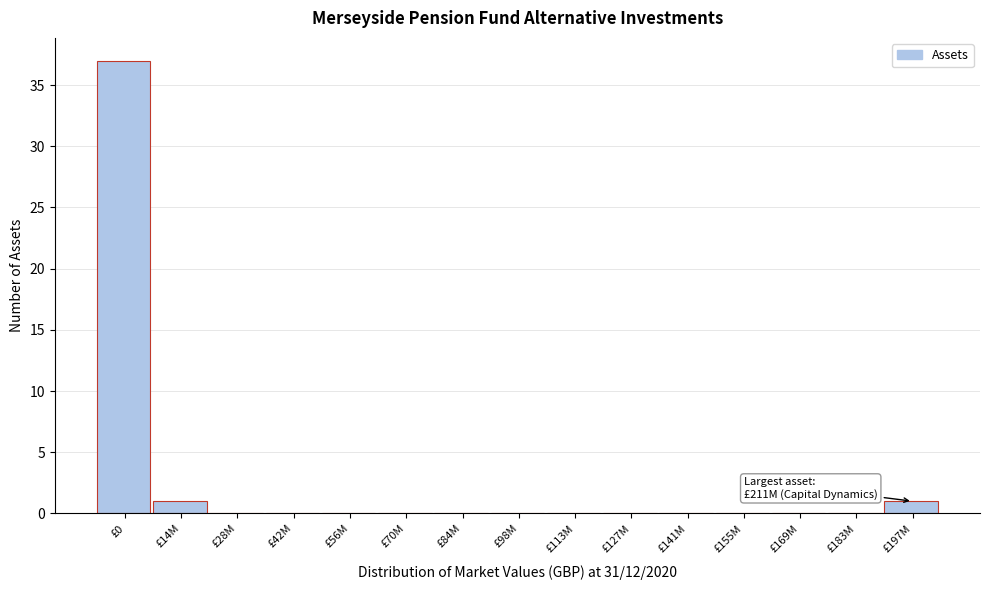

Reading right to left, list all the values displayed in this chart.

£197M=1	£183M=0	£169M=0	£155M=0	£141M=0	£127M=0	£113M=0	£98M=0	£84M=0	£70M=0	£56M=0	£42M=0	£28M=0	£14M=1	£0=37